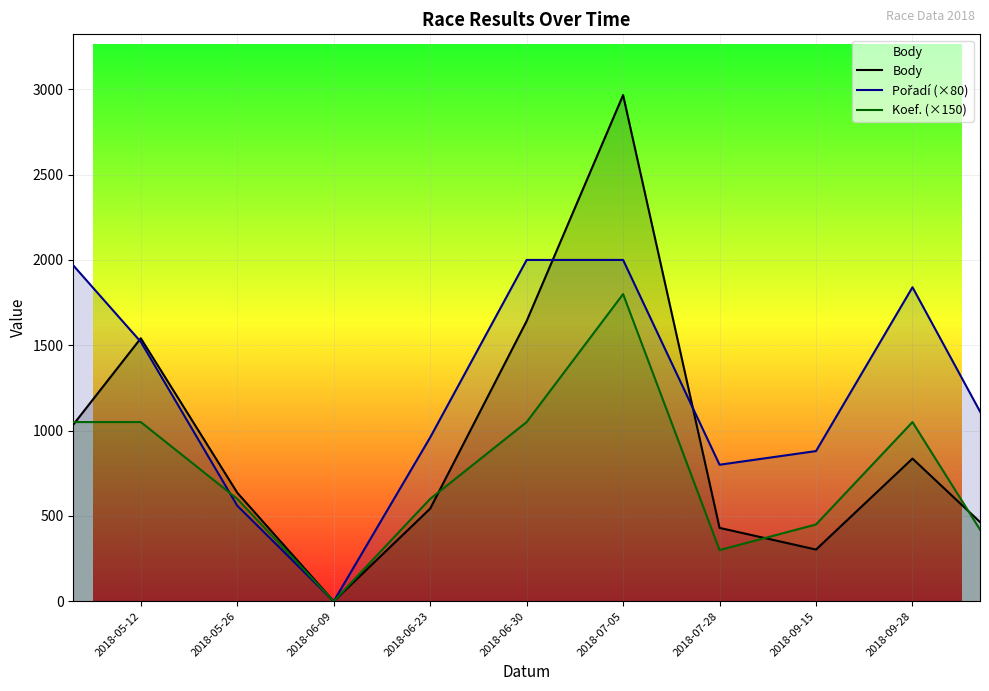

How many positive values does the Pořadí (×80) series have?

10